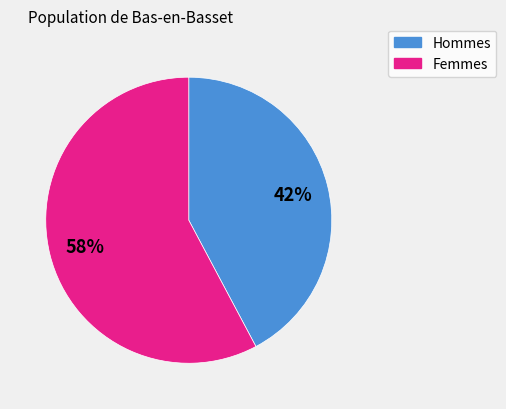

To the nearest percent, what is the difference between the largest and smallest slice percentages?

16%